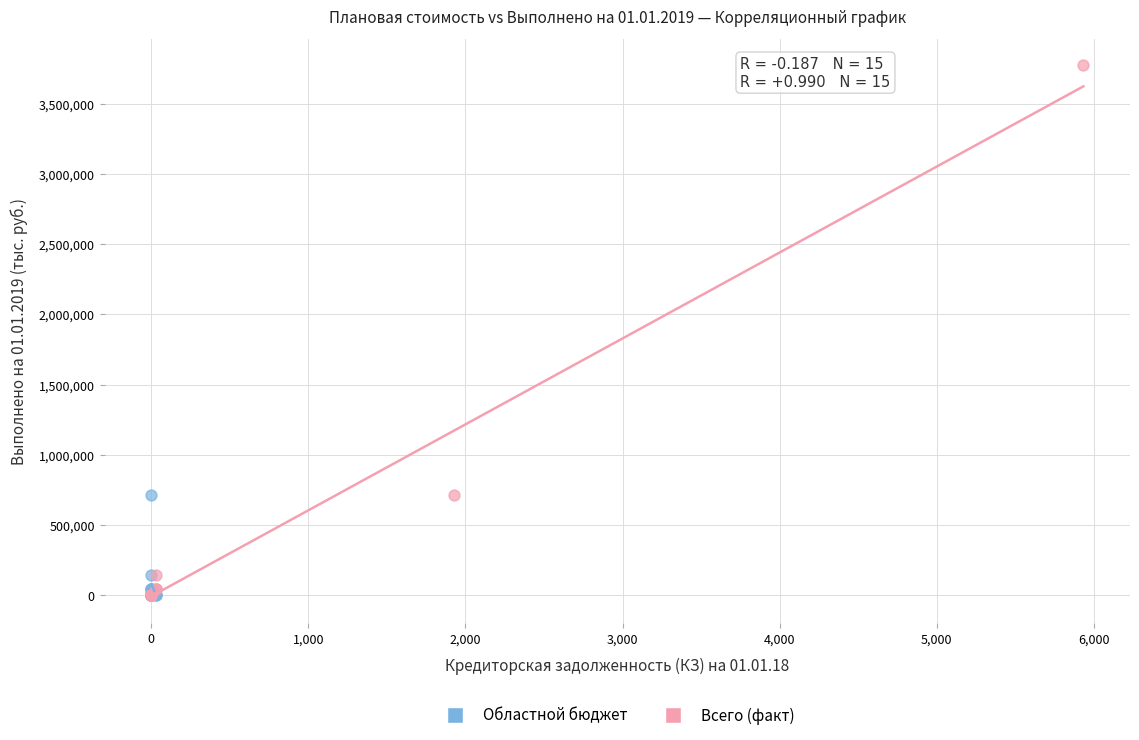

Which series has the largest Y range (max minus min)?

Всего (факт)